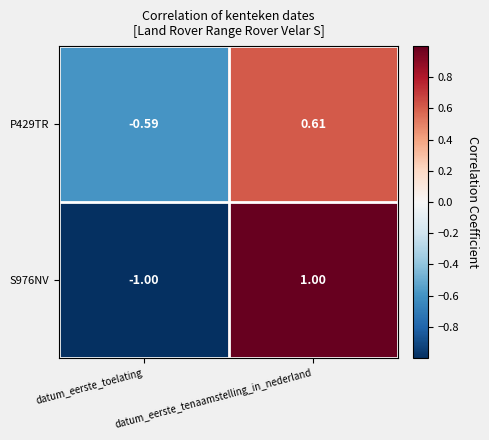

Rank the categories by P429TR value from lowest to highest.

datum_eerste_toelating, datum_eerste_tenaamstelling_in_nederland